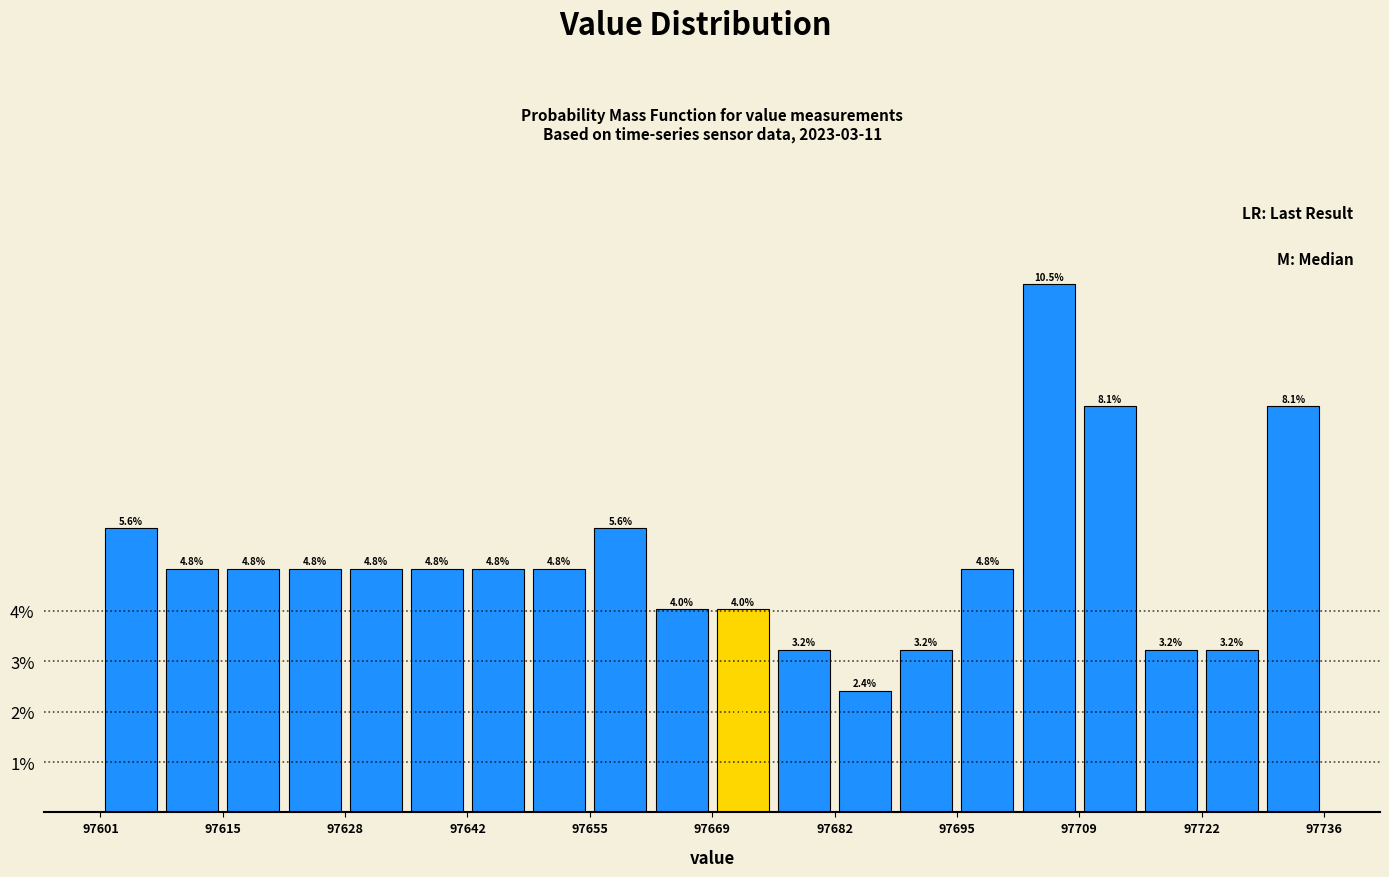

Read against the x-axis, roughly where is the centre of the tallest bar?

97706